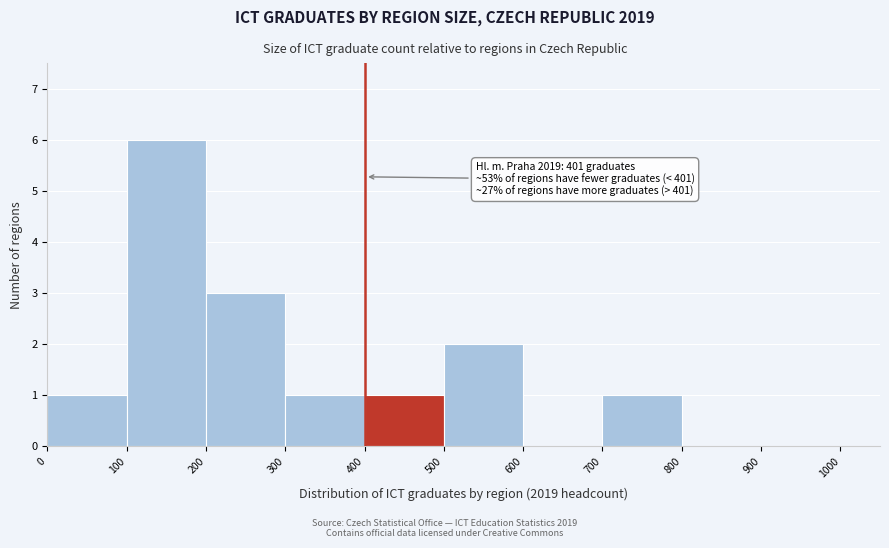

Over which range of the x-axis is the bar tallest?

100 to 200